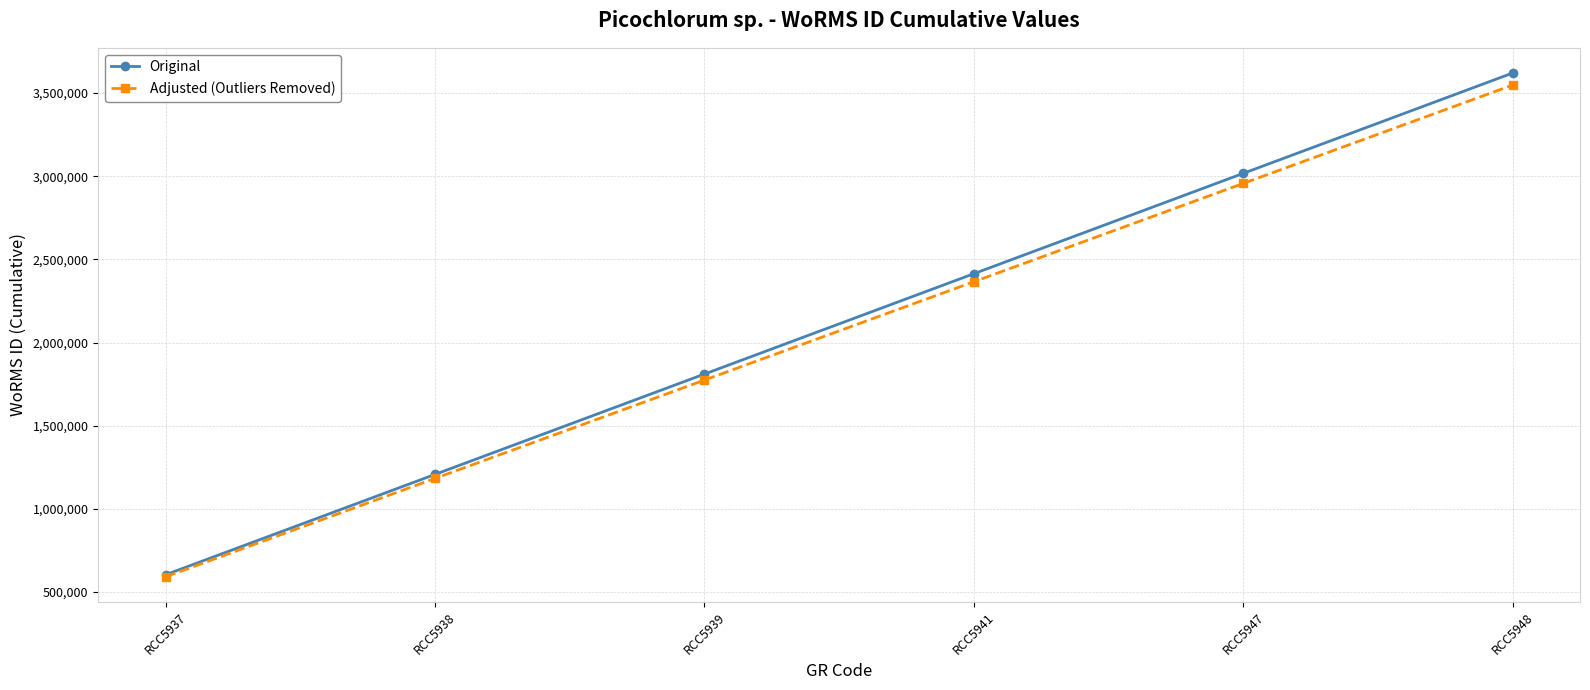

Rank the series by their average value, from highest to lowest.

Original, Adjusted (Outliers Removed)